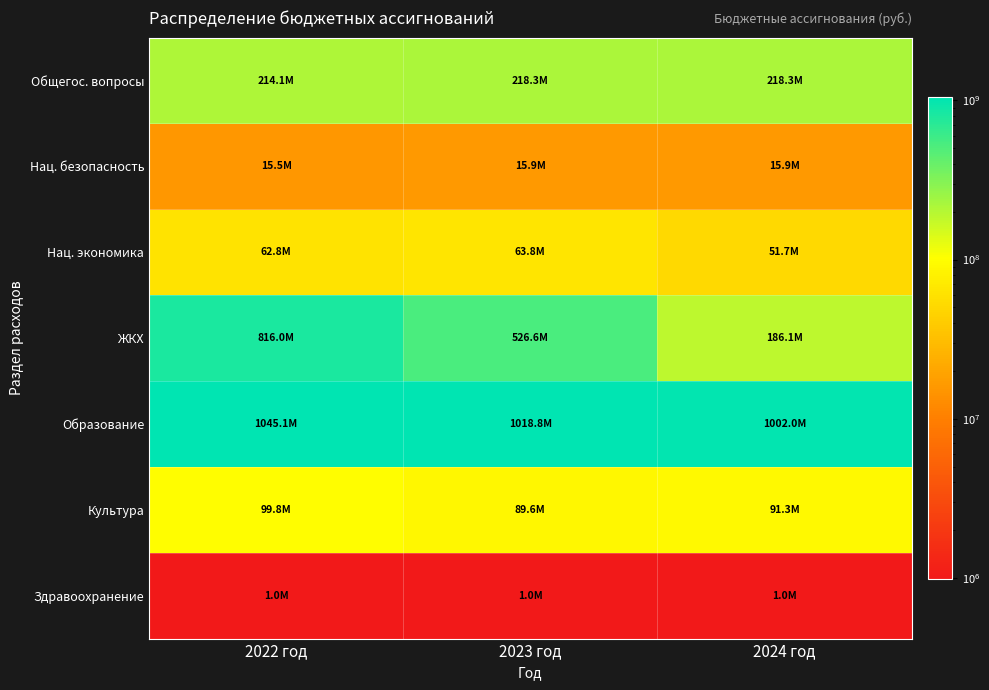

What is the difference between the highest and lowest values at 2024 год?

1001041623.2